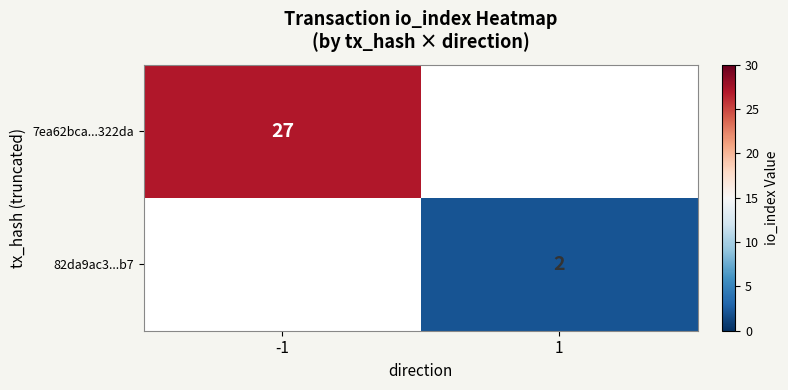

Is it true that 82da9ac3...b7 equals 3.1 at 1?

False